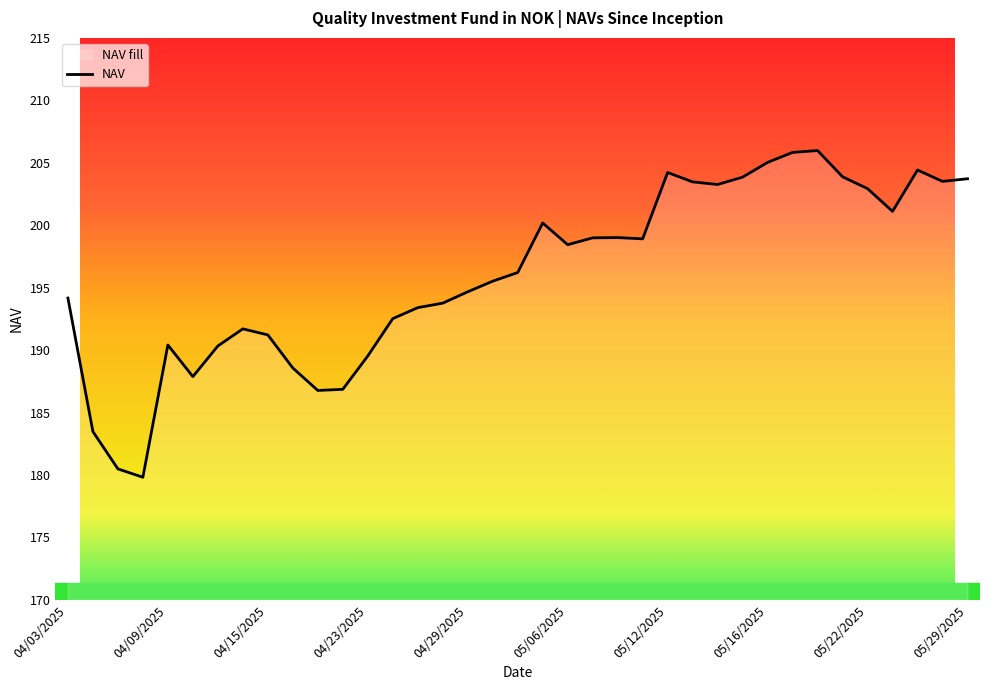

What is the maximum value shown in the chart?

206.0